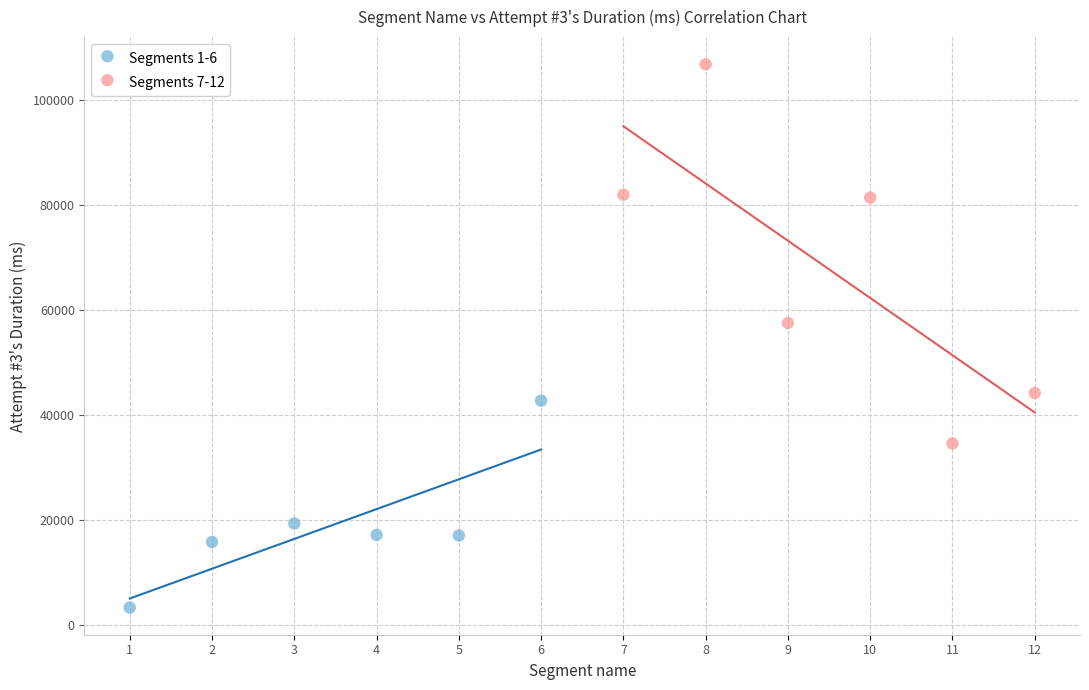

Which series has the largest Y range (max minus min)?

Segments 7-12